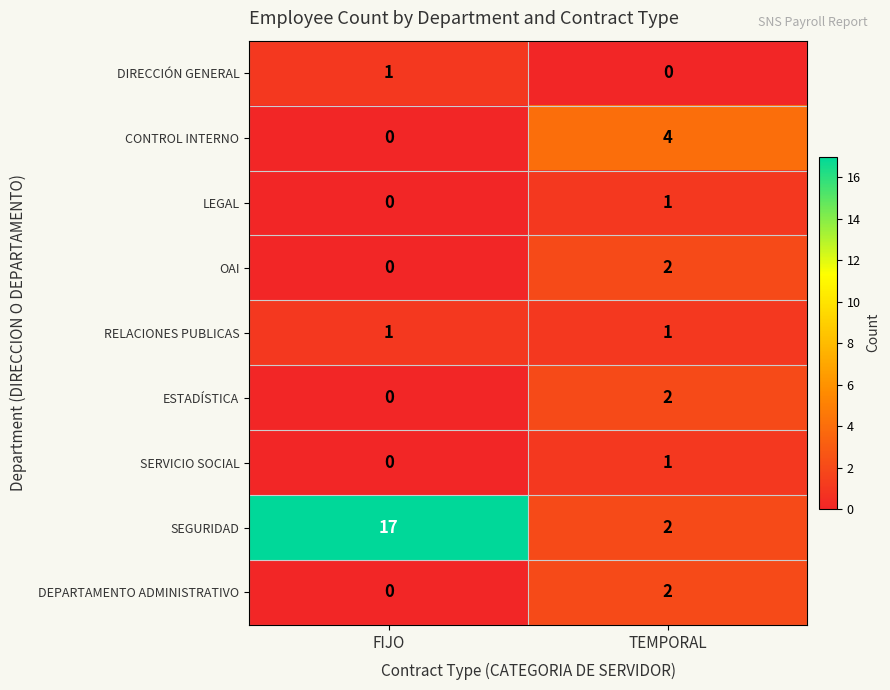

The OAI series shows 2 at TEMPORAL. True or false?

True